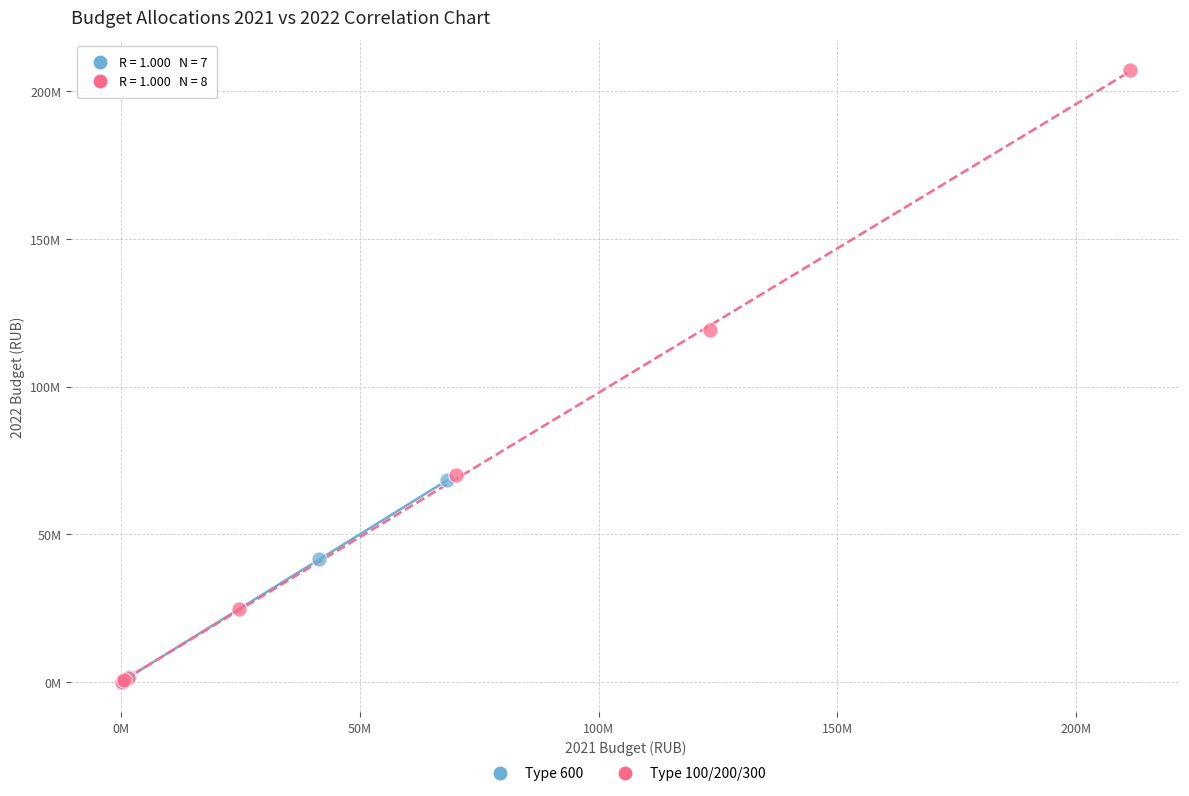

Which series has the widest spread of Y values?

Type 100/200/300